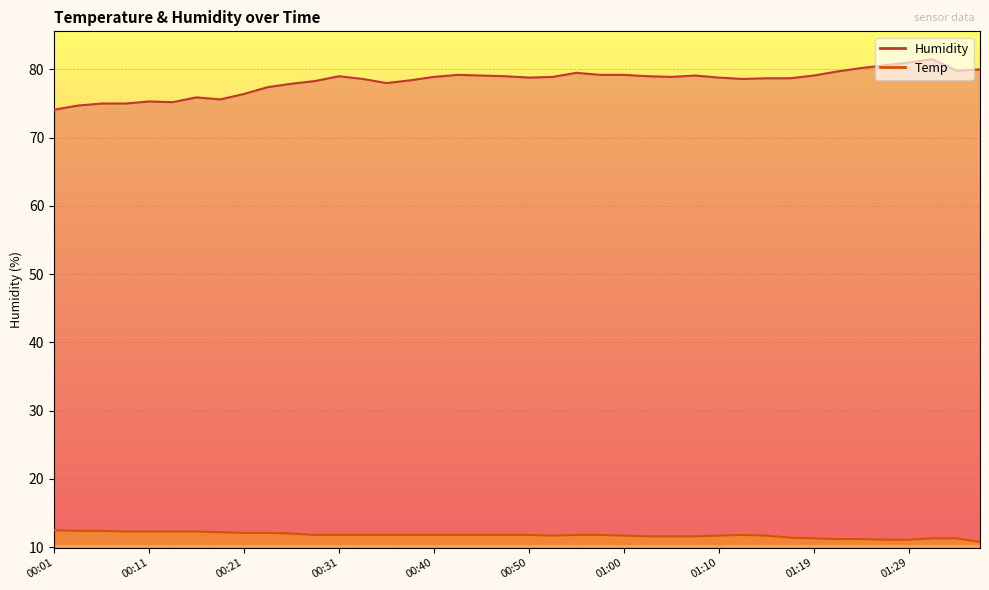

How many lines are shown in the chart?

2